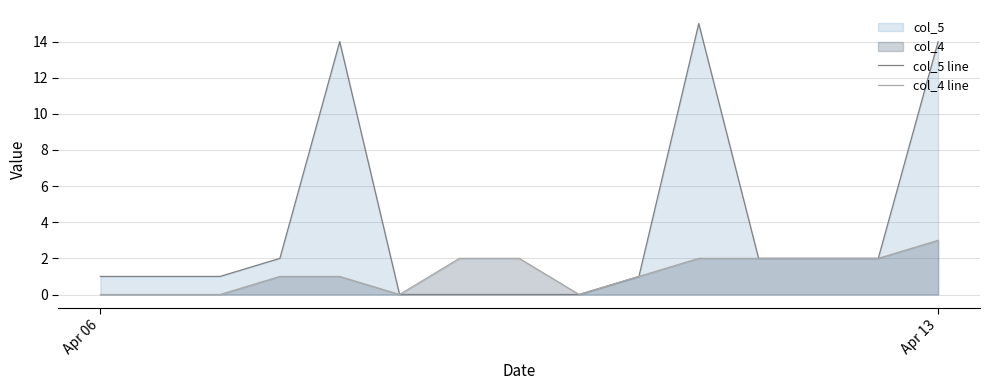

At 3, list the series in order from largest to smallest.

col_5 line, col_4 line